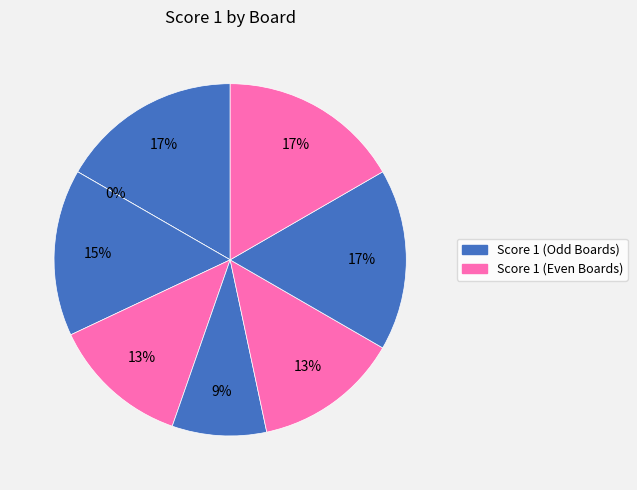

To the nearest percent, what percentage of the pie is Board 3?

15%